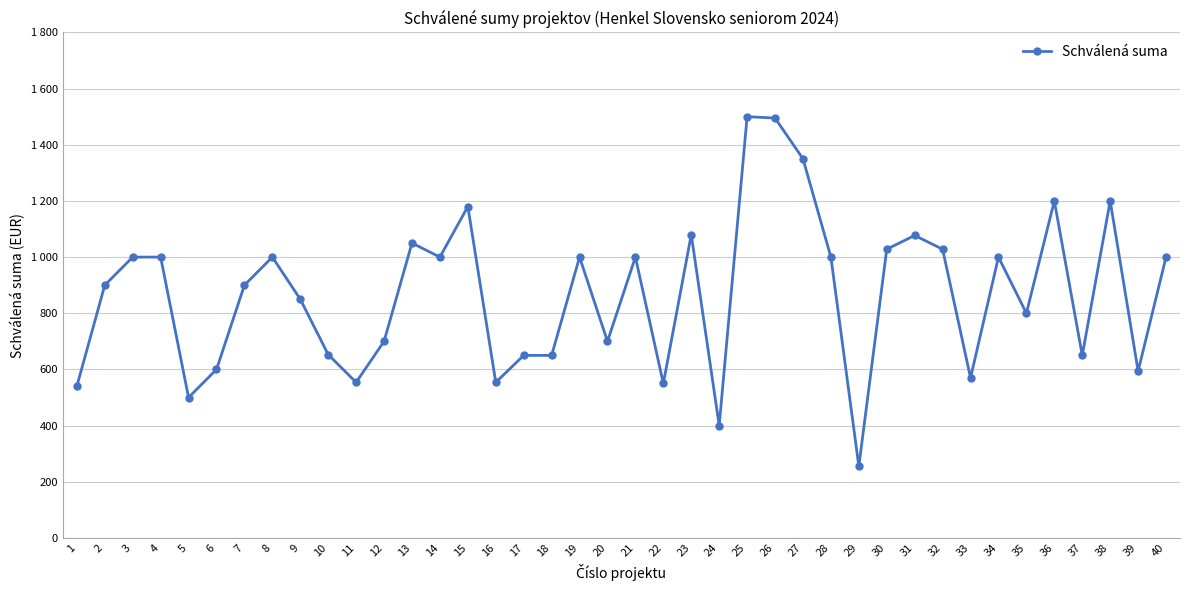

Count the number of categories in the chart.

40